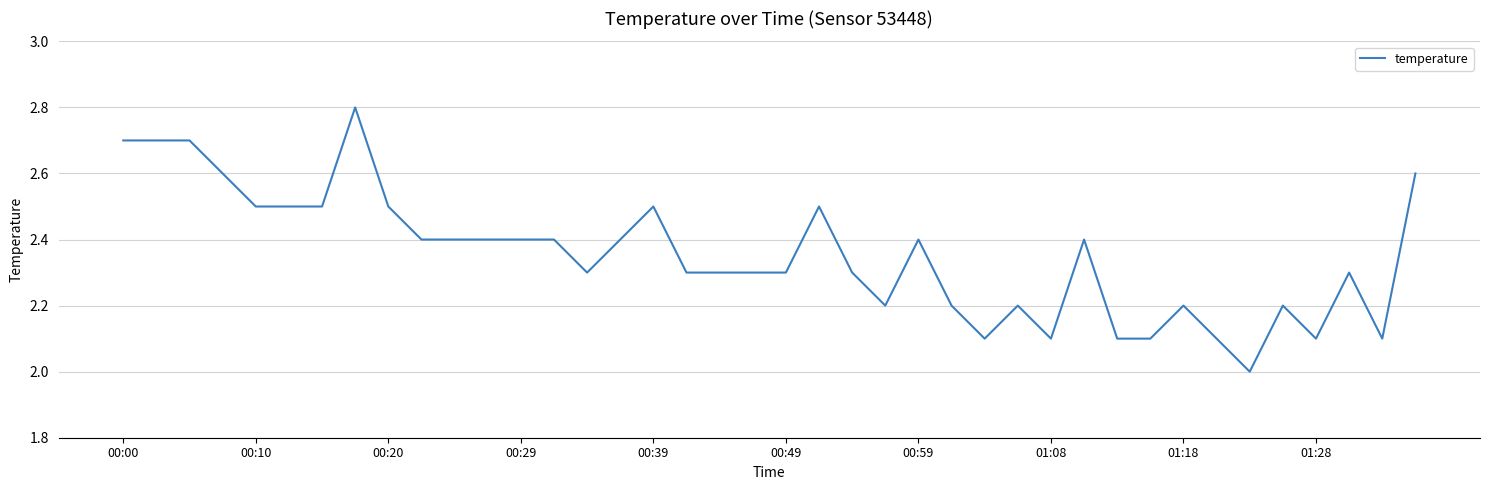

What is the smallest value displayed?

2.0